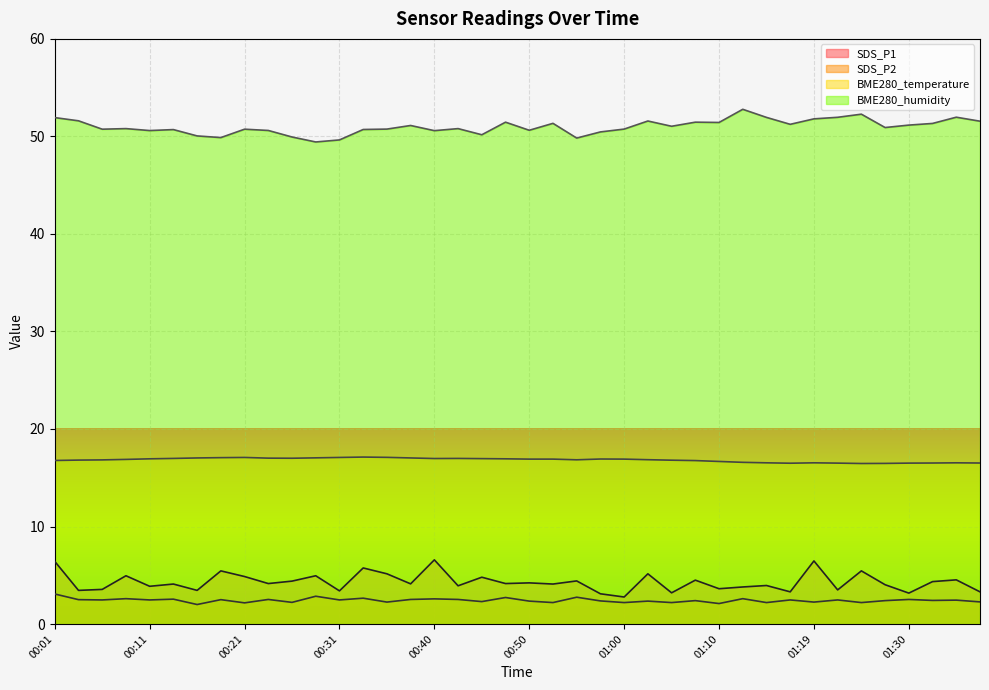

True or false: BME280_temperature and SDS_P2 intersect in this chart.

False